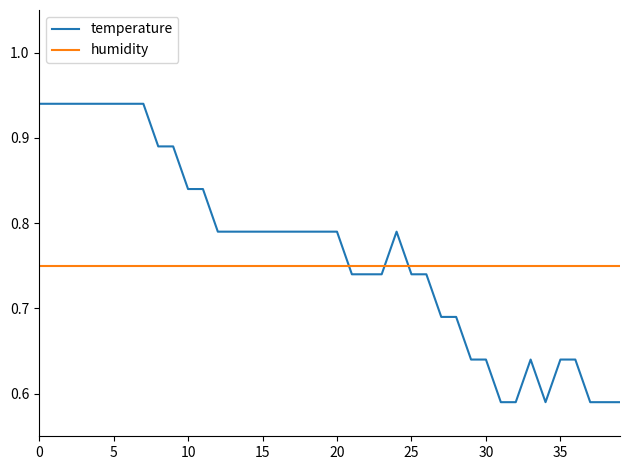

Rank the series by their maximum value, from lowest to highest.

humidity, temperature